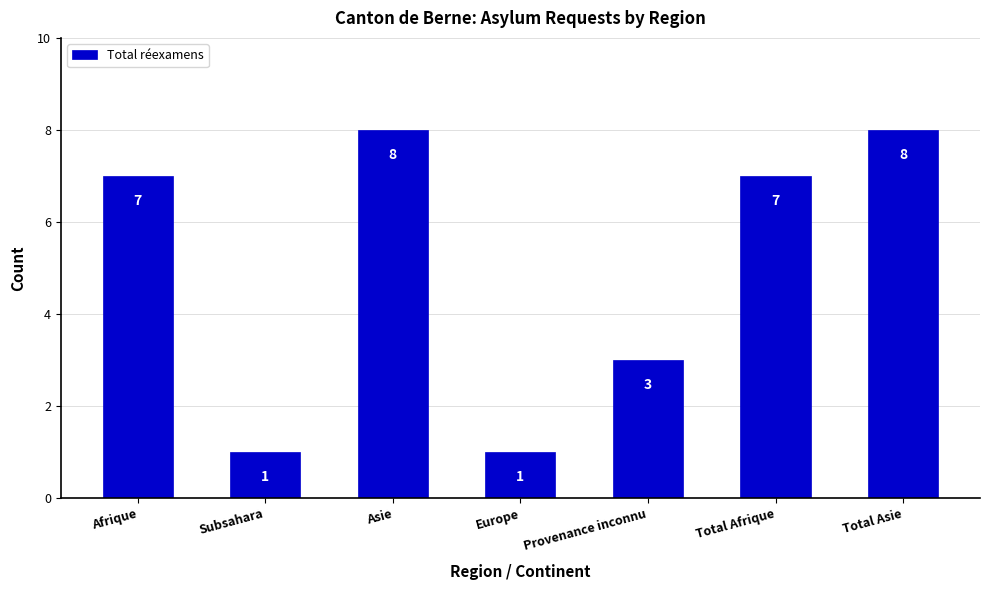

Is it true that the value at Total Afrique is 5?

False